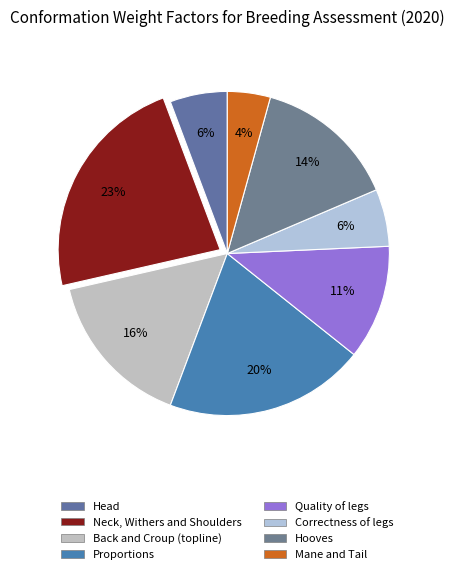

What is the smallest slice in the pie chart?

Mane and Tail